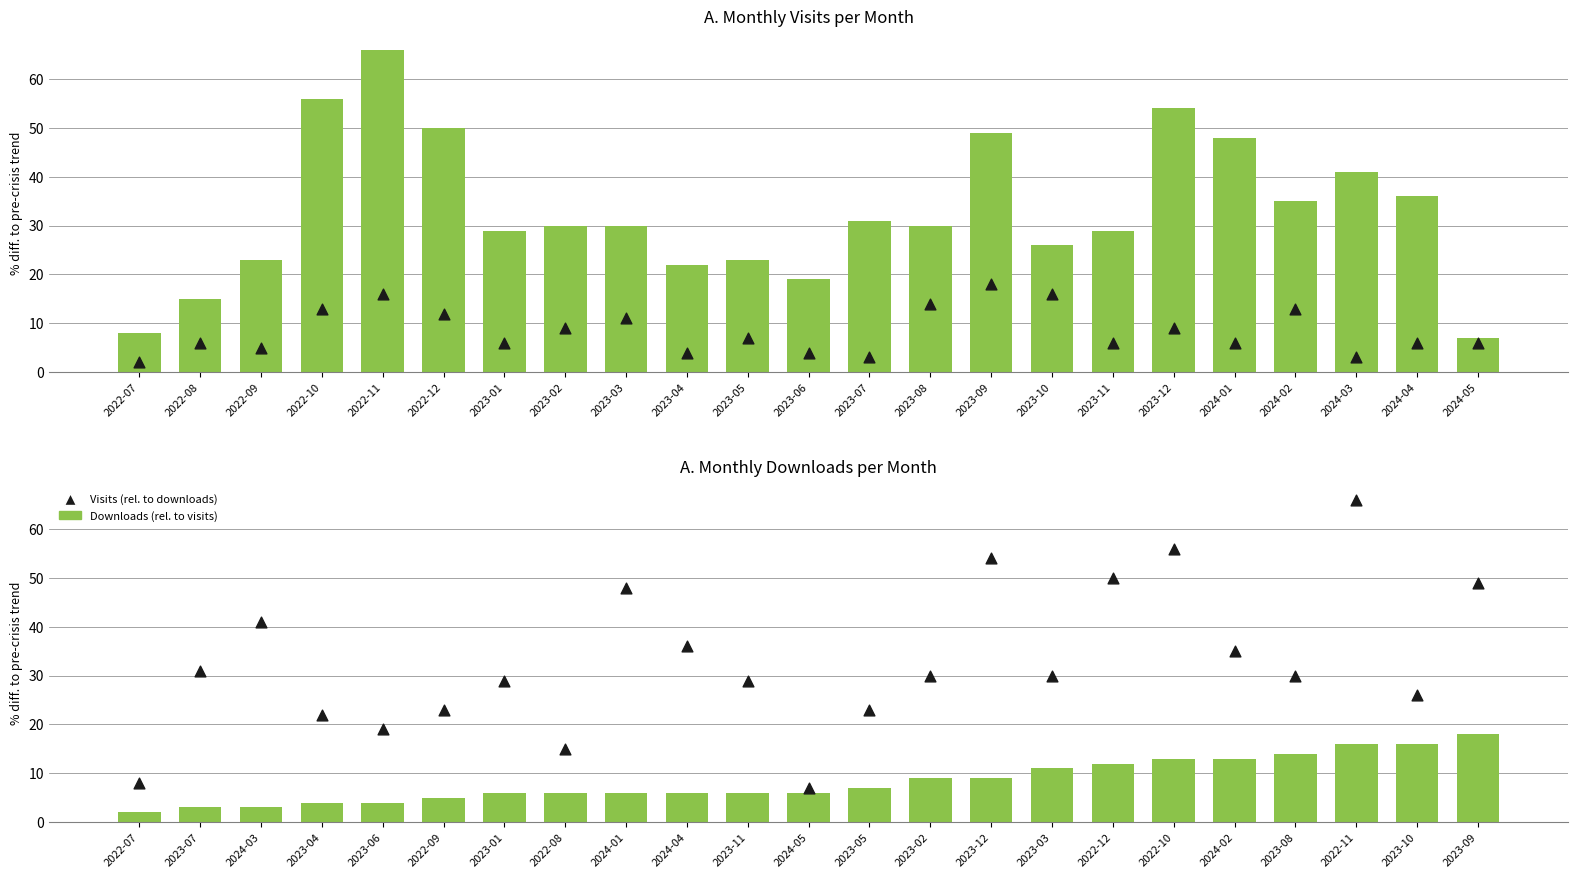

Which series has the largest total across all categories?

monthly_visit